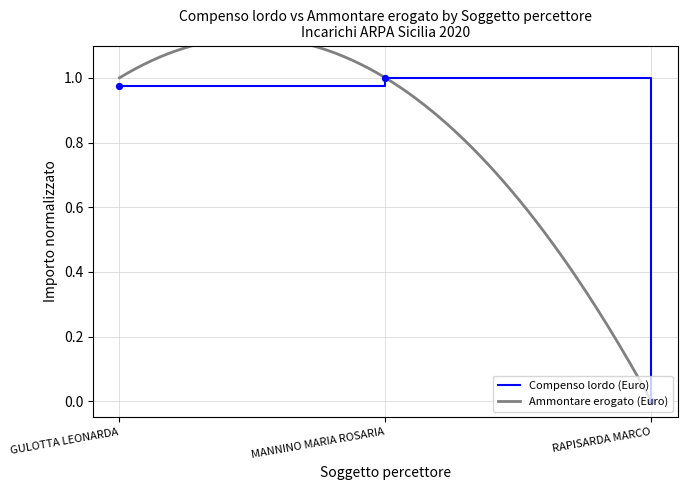

Which series contains the lowest Y value?

Compenso lordo (Euro)